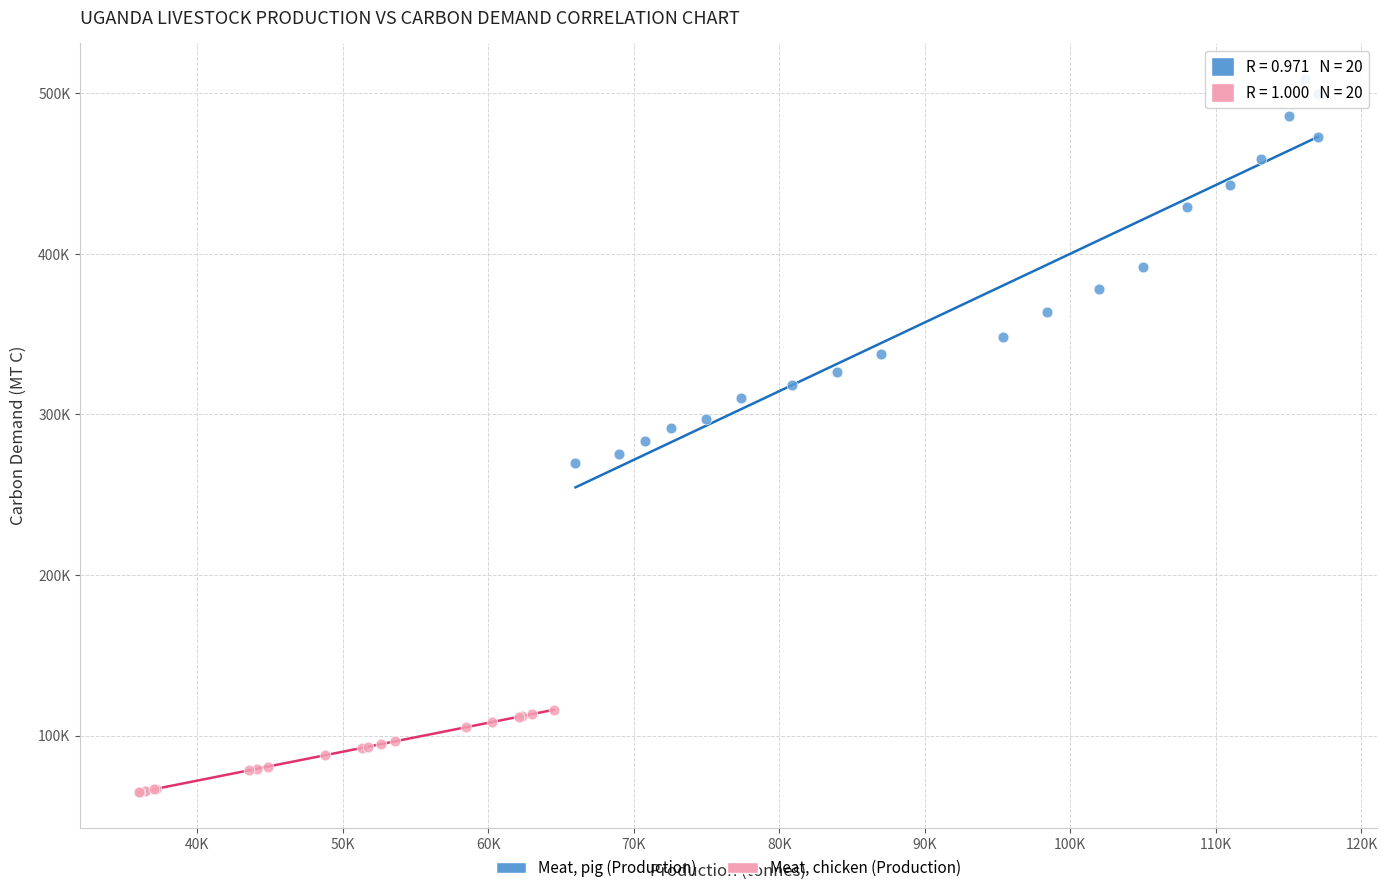

What are all the series names shown in the legend?

Meat, pig (Production), Meat, chicken (Production)